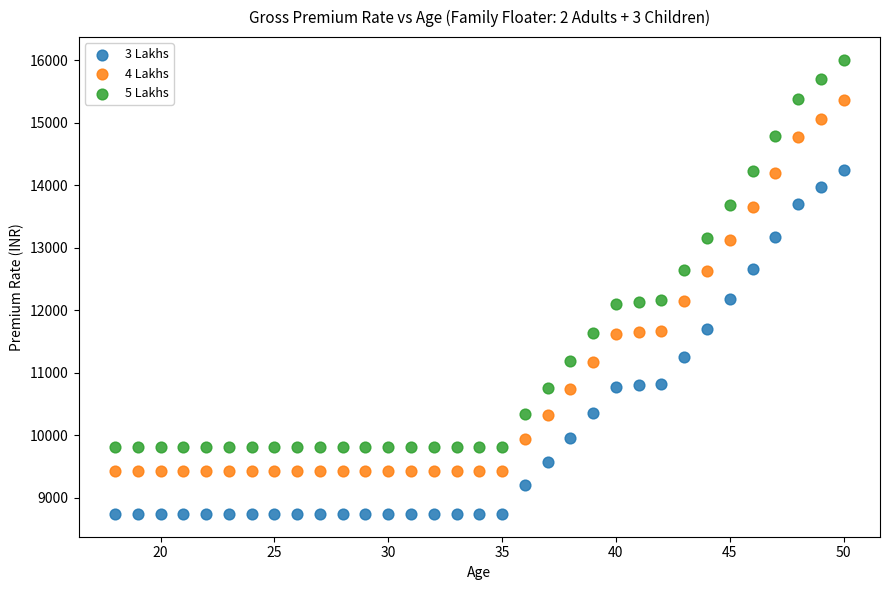

Which series reaches the minimum Y coordinate?

3 Lakhs